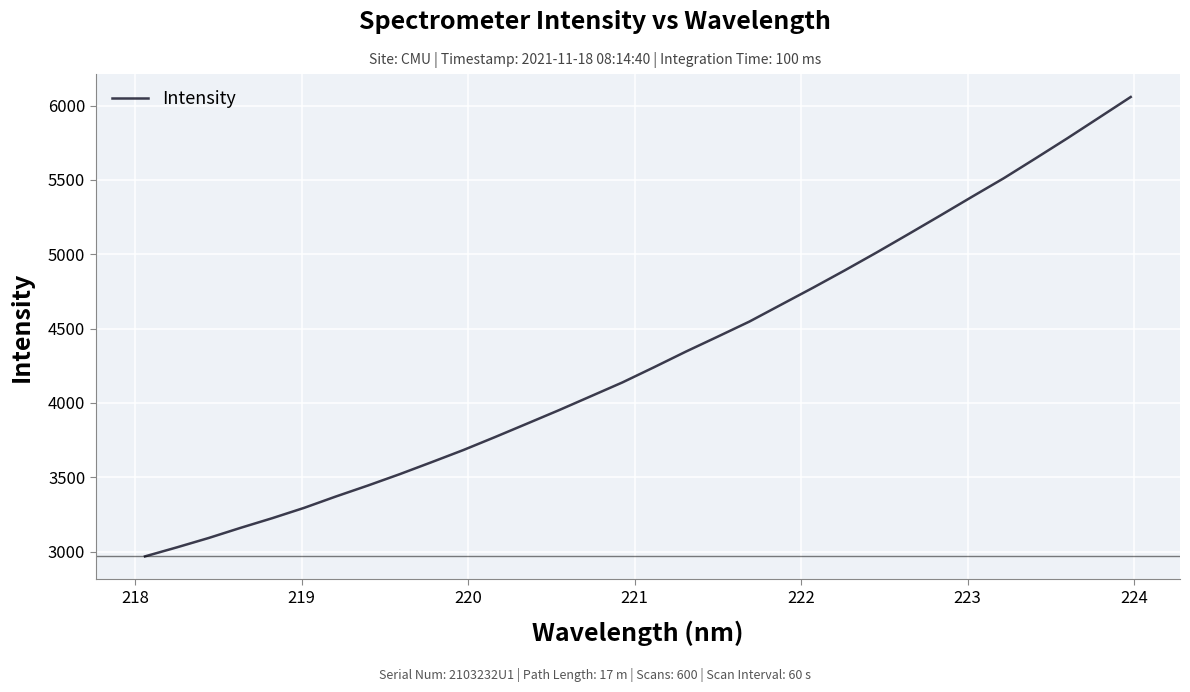

What is the greatest value displayed?

6058.4